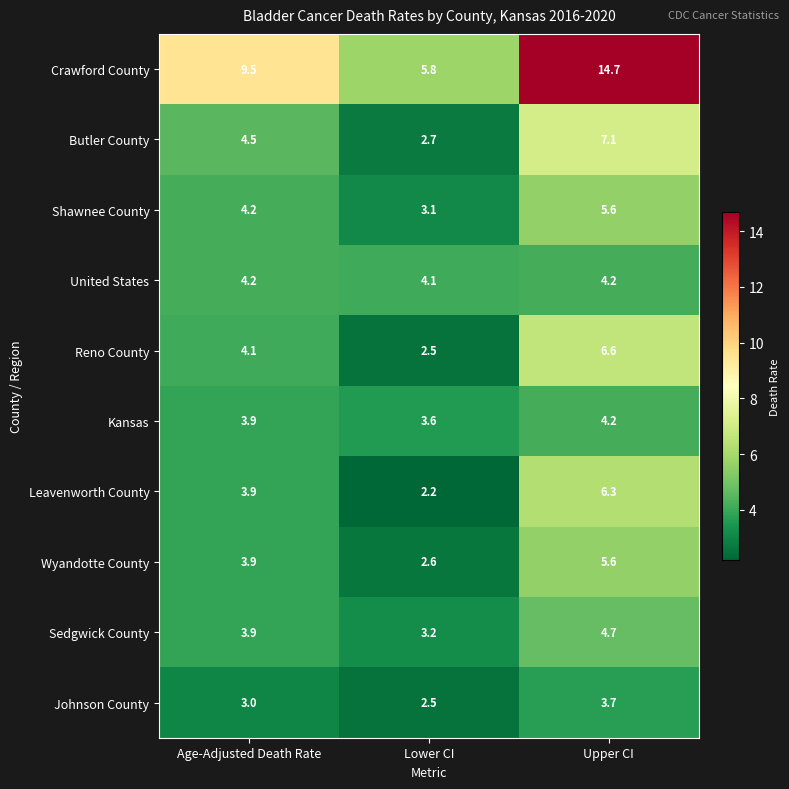

Between Age-Adjusted Death Rate and Lower CI, which series saw the biggest shift?

Crawford County